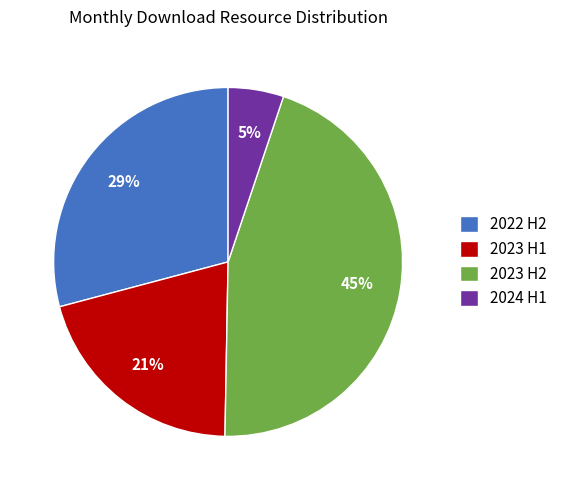

What is the ratio of the value at 2023 H1 to the value at 2023 H2?

0.5